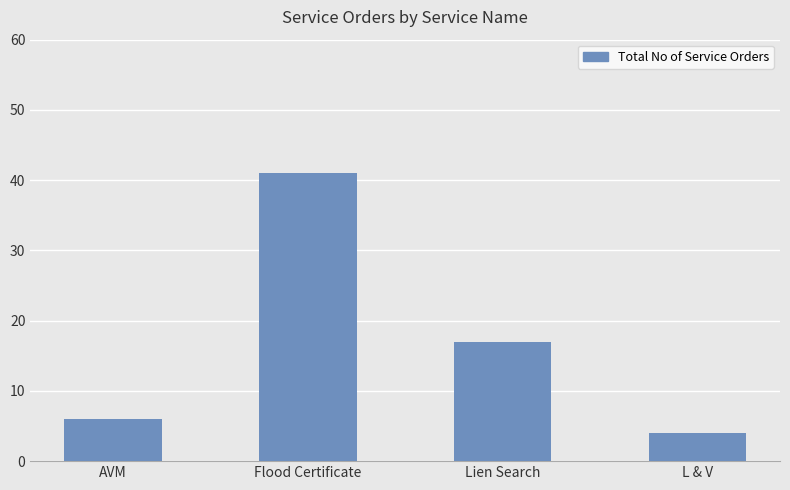

Which label corresponds to the smallest value in the chart?

L & V